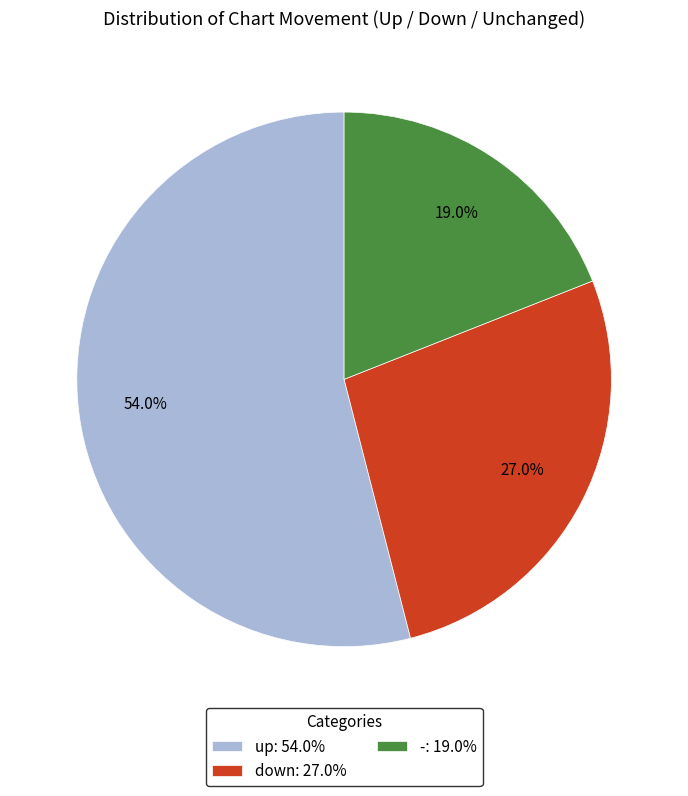

Which has a higher value, down or -?

down